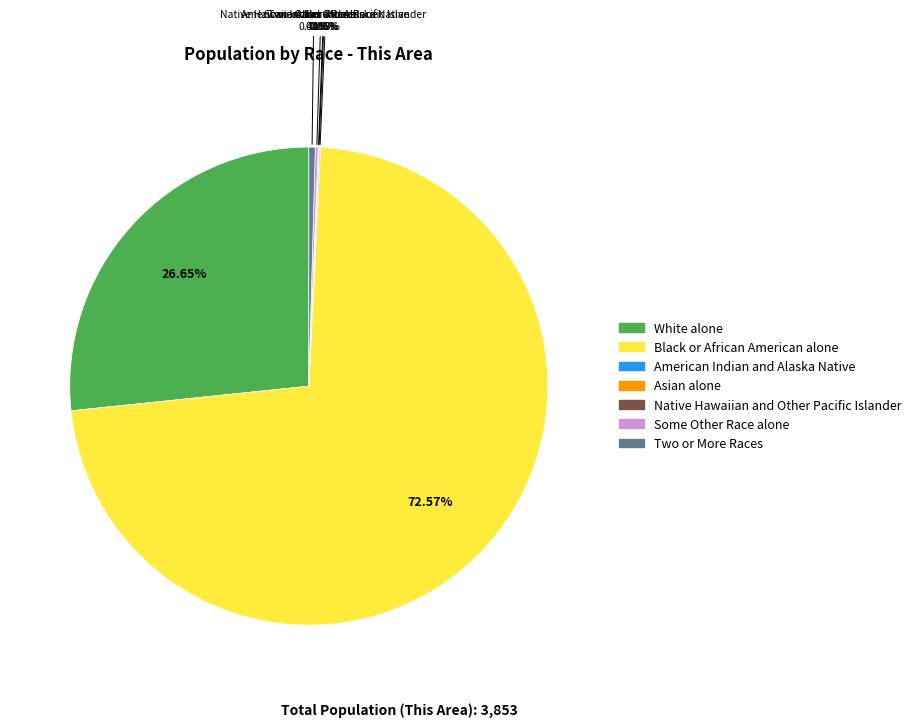

Is it true that White alone is 27% of the pie?

True